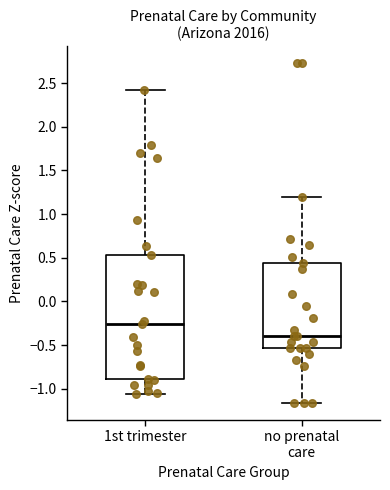

Which box has the lowest median line?

no prenatal care